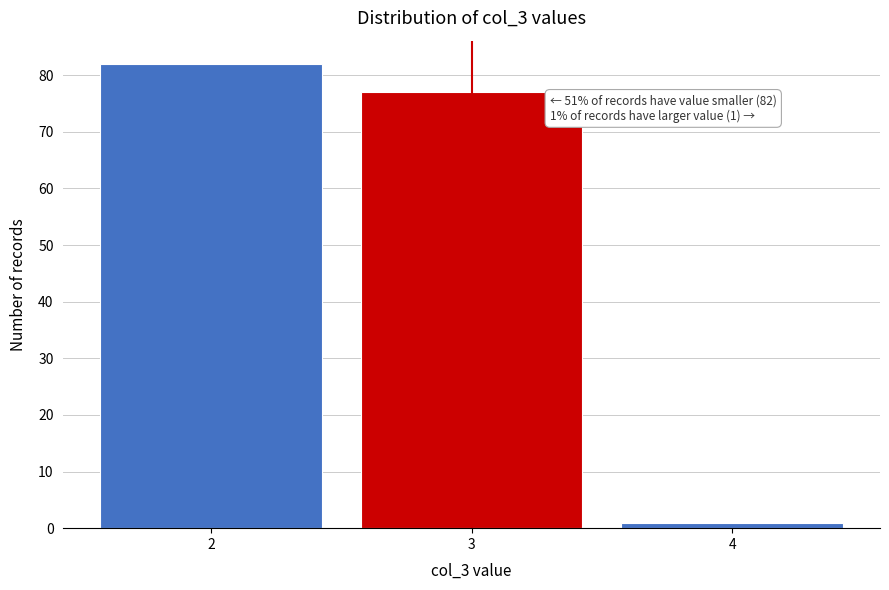

Which range on the x-axis has the tallest bar?

1.5 to 2.5